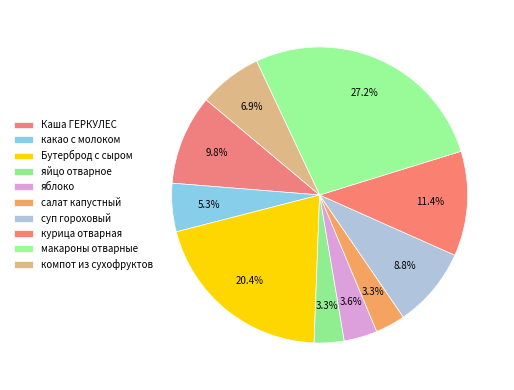

How many slices are in this pie chart?

10